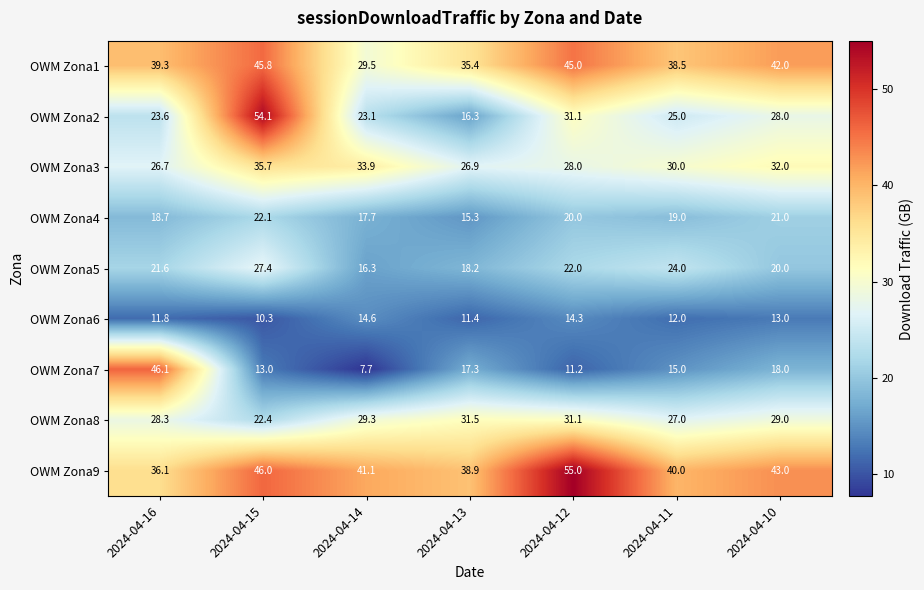

What is the smallest value displayed?

7.7